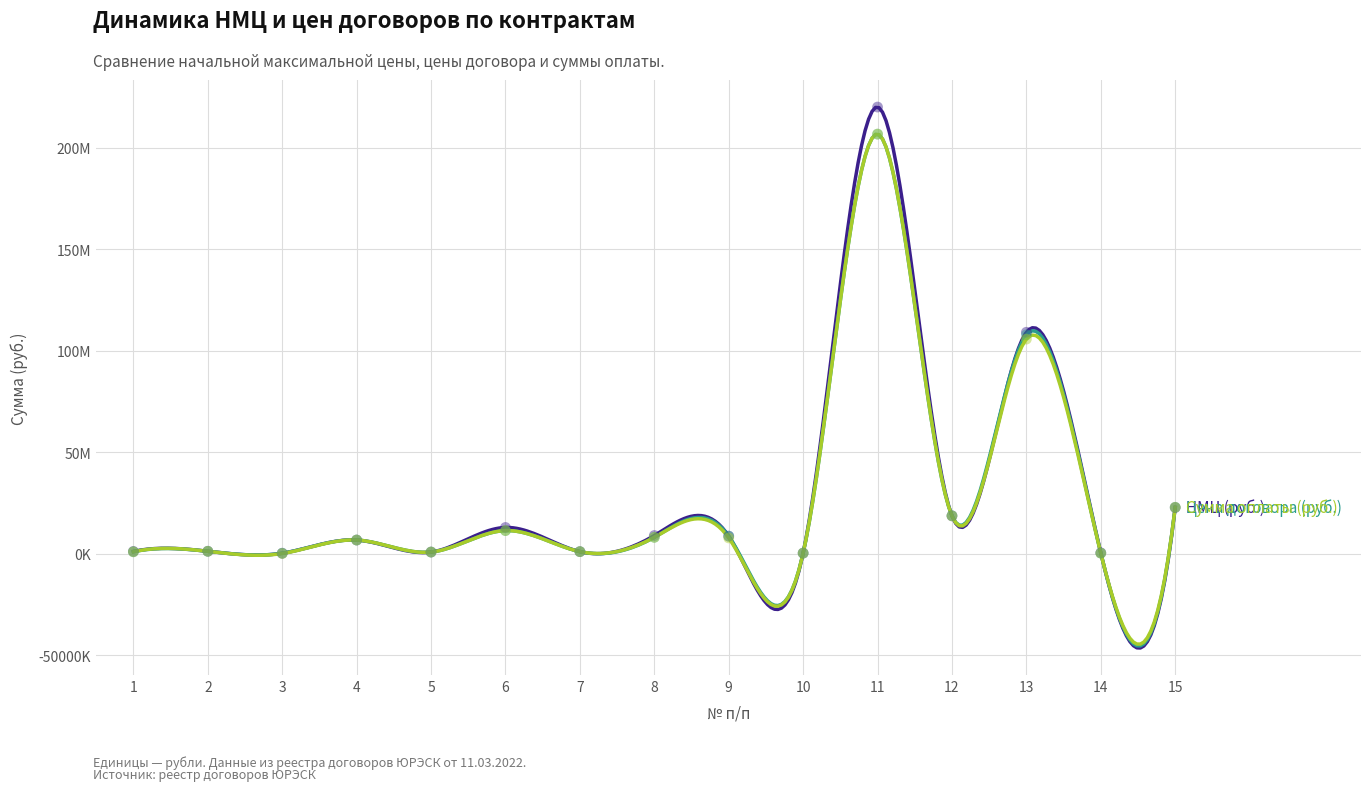

Which series reaches the maximum Y coordinate?

НМЦ (руб.)